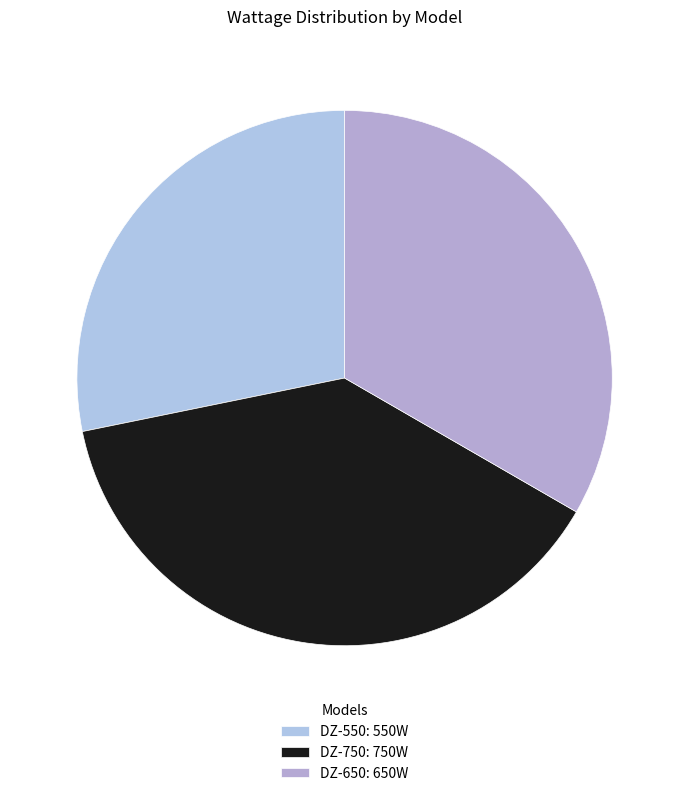

Is DZ-550 the majority of the pie?

No